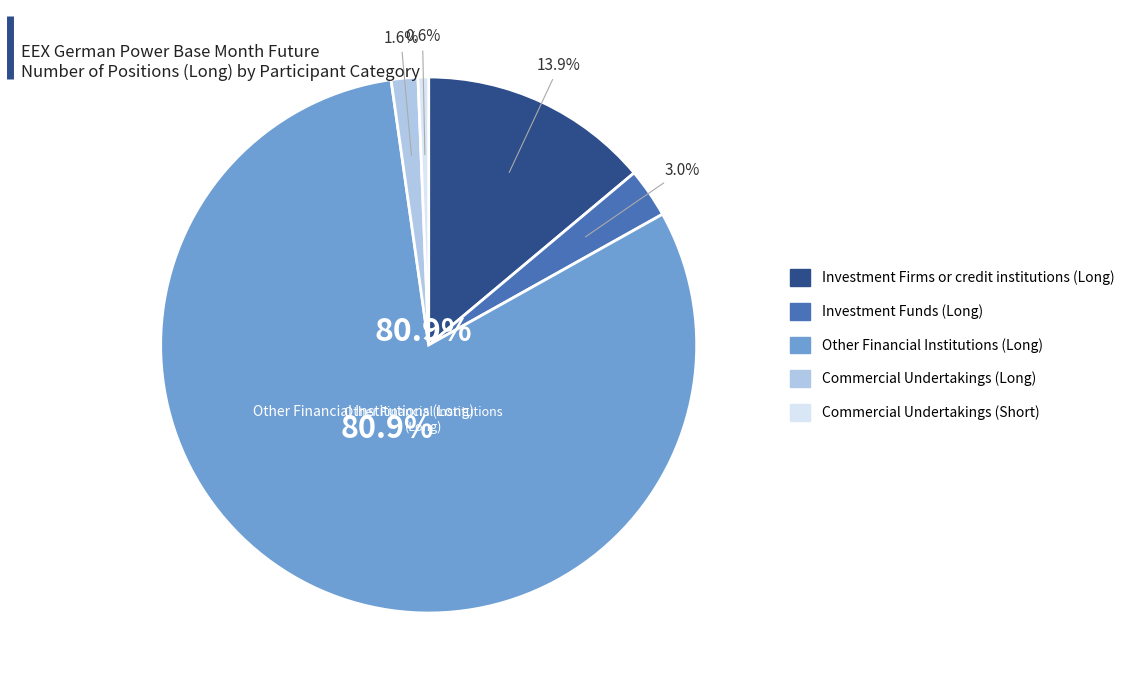

To the nearest percent, what portion does Commercial Undertakings (Long) represent?

2%